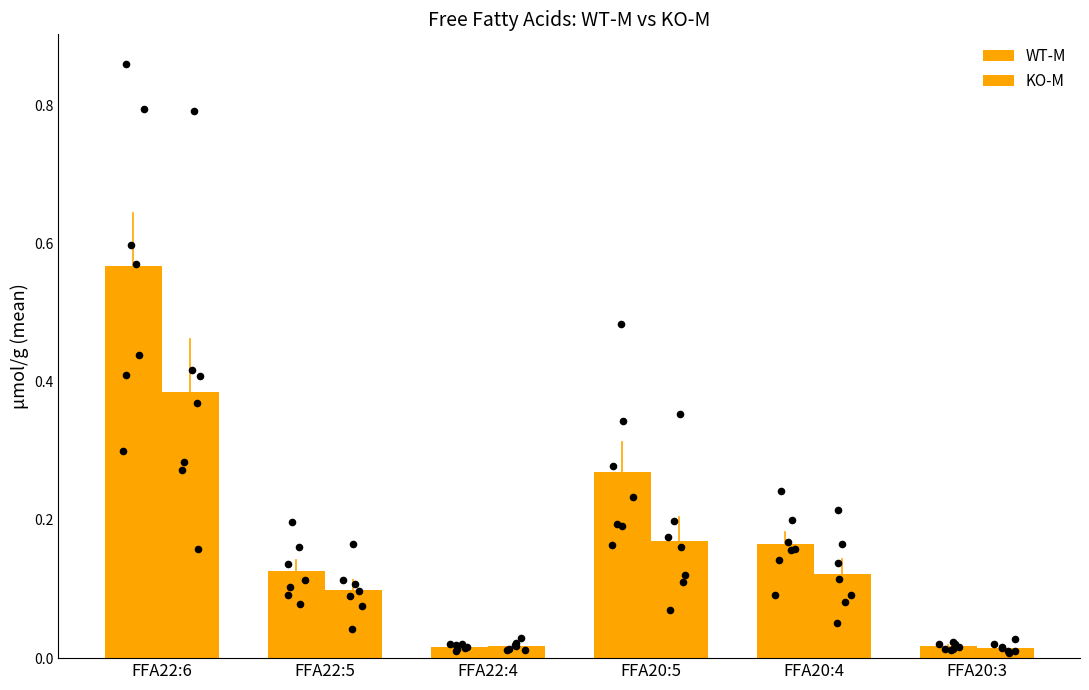

At how many categories does at least one series exceed 0?

6